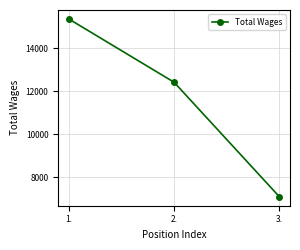

Does the chart display data point markers on the line(s)?

Yes